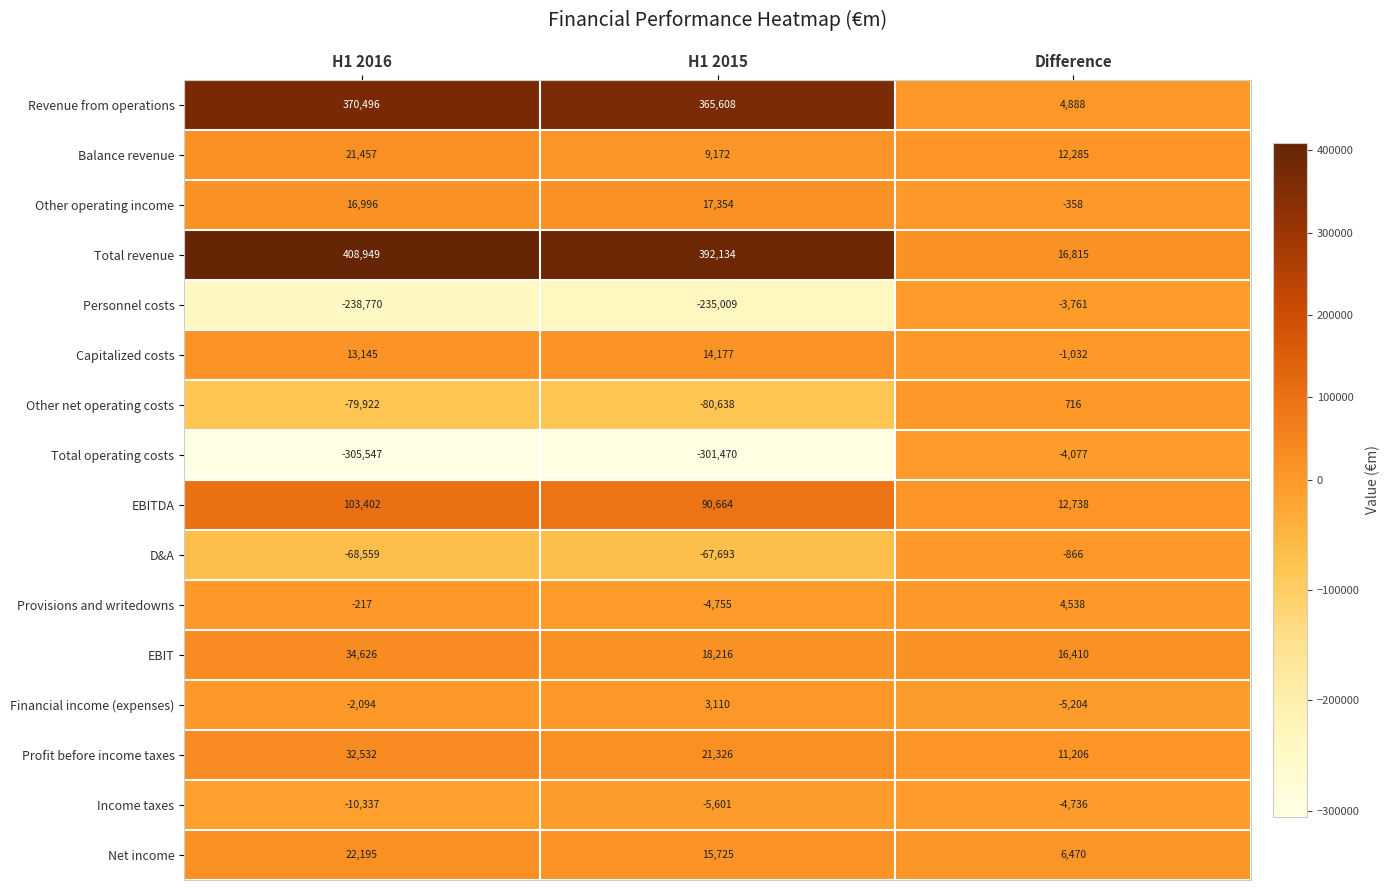

The EBITDA series shows 12738 at Difference. True or false?

True